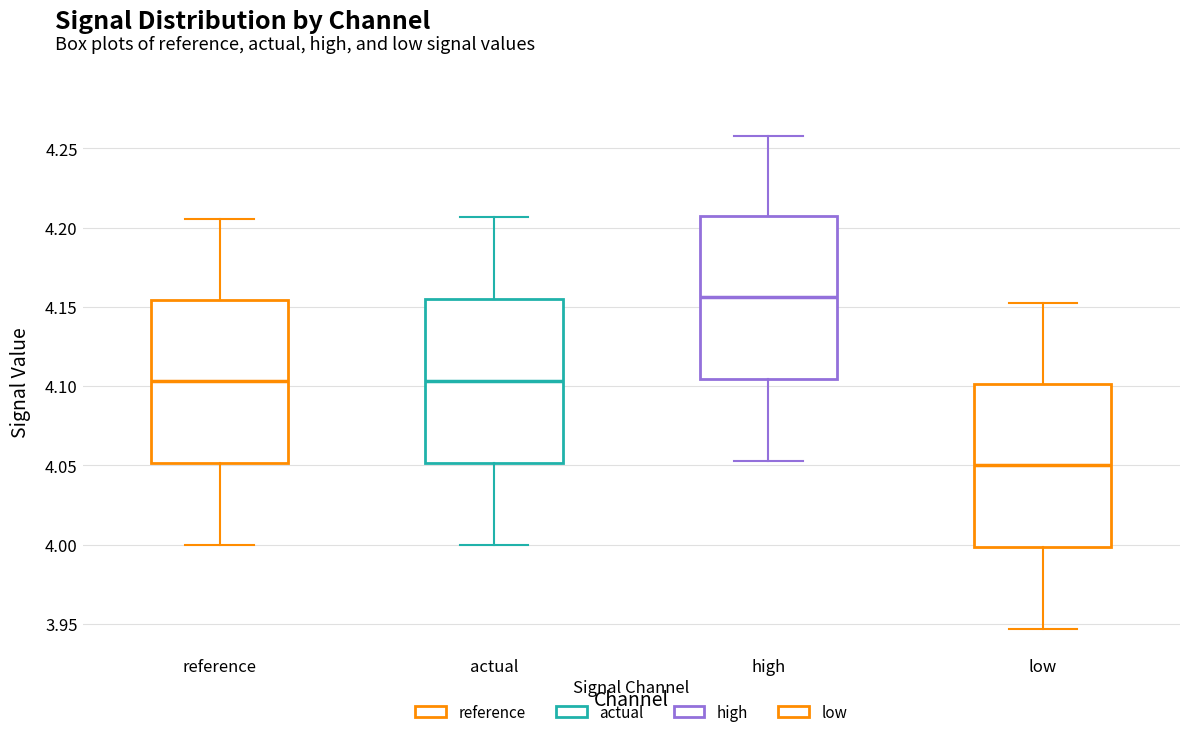

Reading left to right, transcribe this box plot: for each box, give where its median line is, the range the box spans, and where its two whiskers end, as read against the y-axis. The values are not printed on the chart, so give them approximately, as read against the axis.

reference: median 4.105, box 4.050 to 4.155, whiskers 4.000 to 4.205
actual: median 4.105, box 4.050 to 4.155, whiskers 4.000 to 4.205
high: median 4.155, box 4.105 to 4.205, whiskers 4.055 to 4.260
low: median 4.050, box 4.000 to 4.100, whiskers 3.945 to 4.150